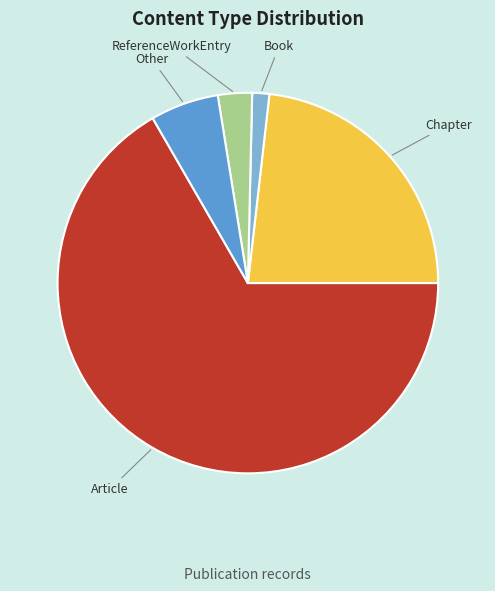

Which slice is the smallest?

Book